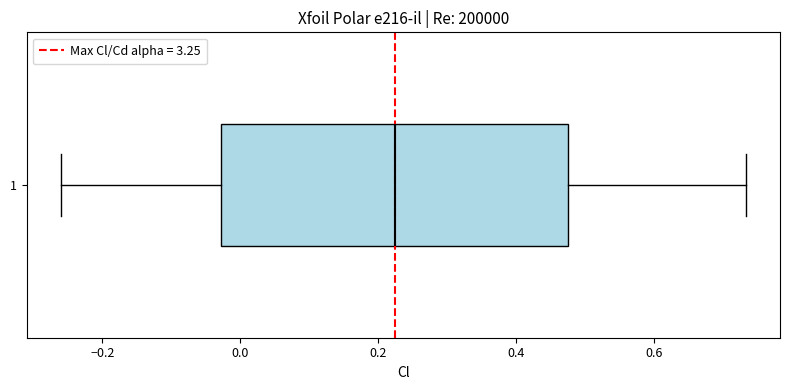

Where is the left edge of the box at y = 1 on the x-axis? The values are not printed on the chart, so give them approximately, as read against the axis.

-0.02